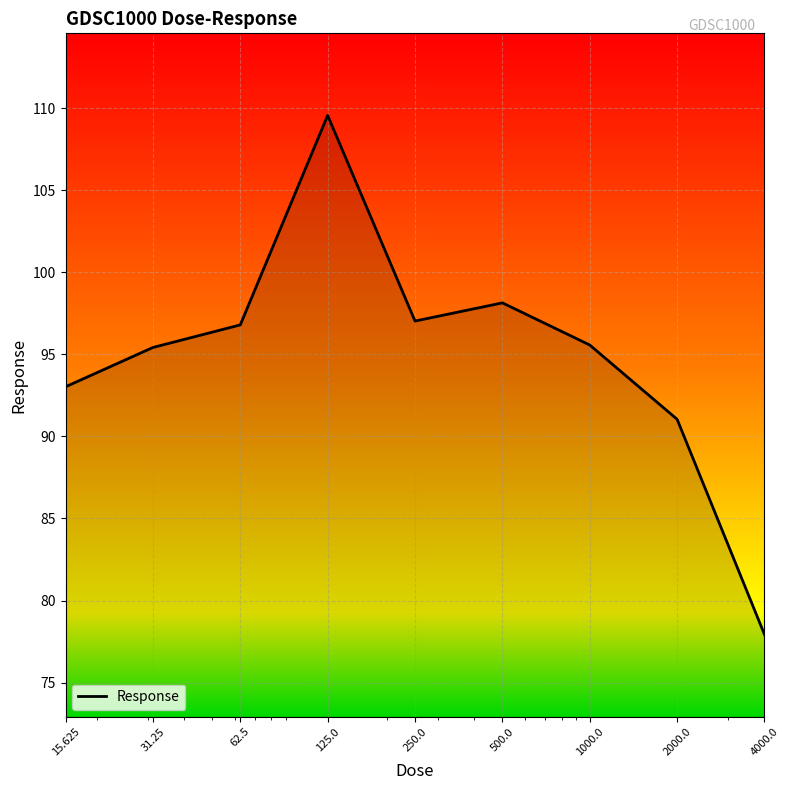

What is the difference between the maximum and minimum values?

31.6